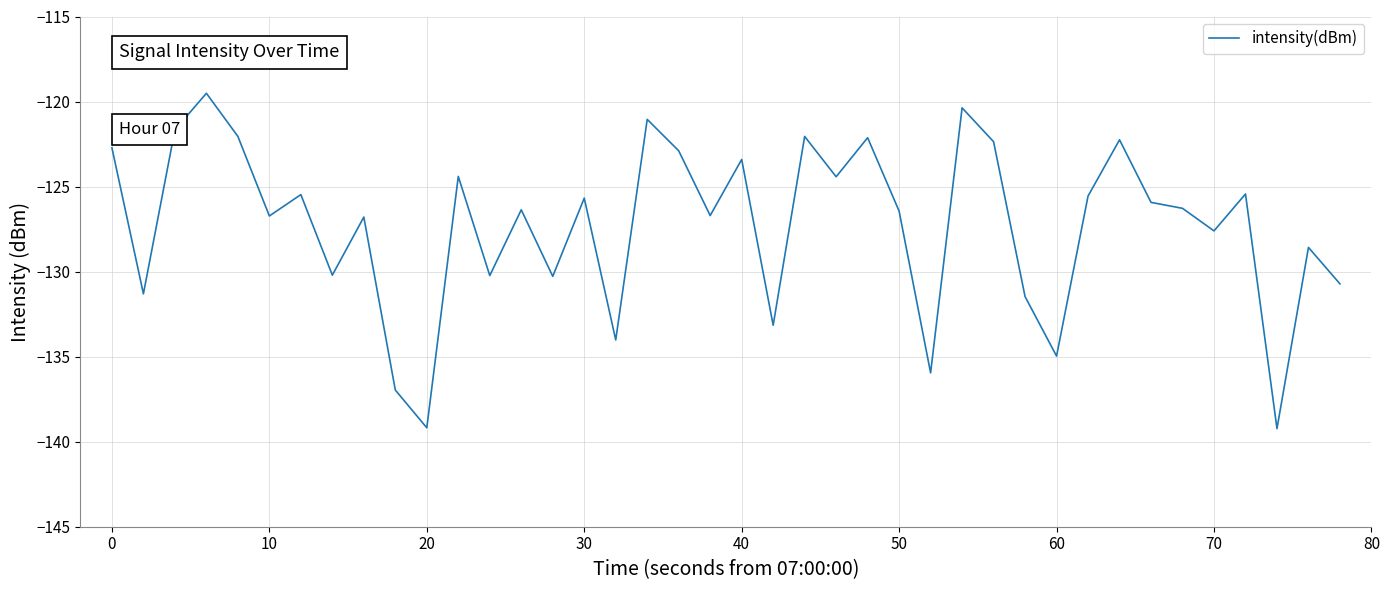

What is the smallest value displayed?

-139.2